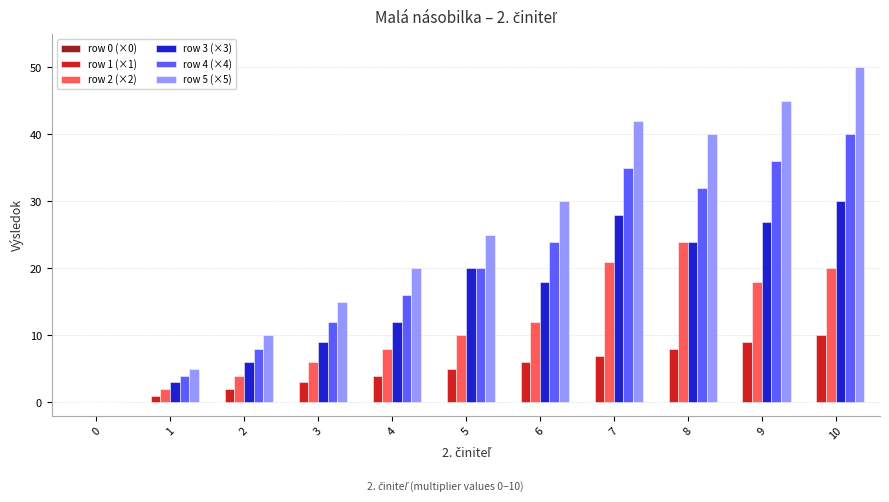

Between 0 and 5, which series saw the biggest shift?

row 5 (×5)